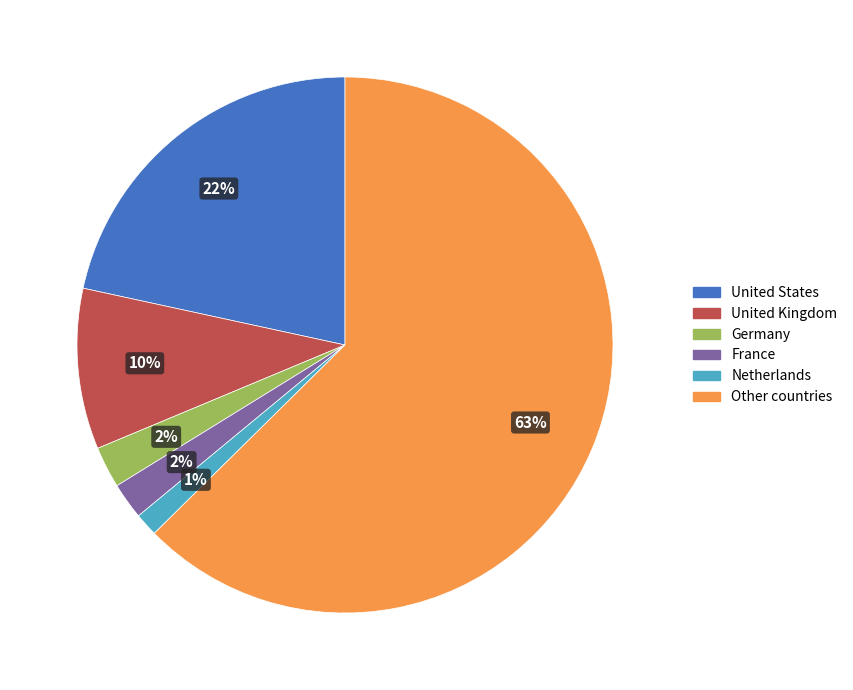

Which category has the smallest portion of the pie?

Netherlands